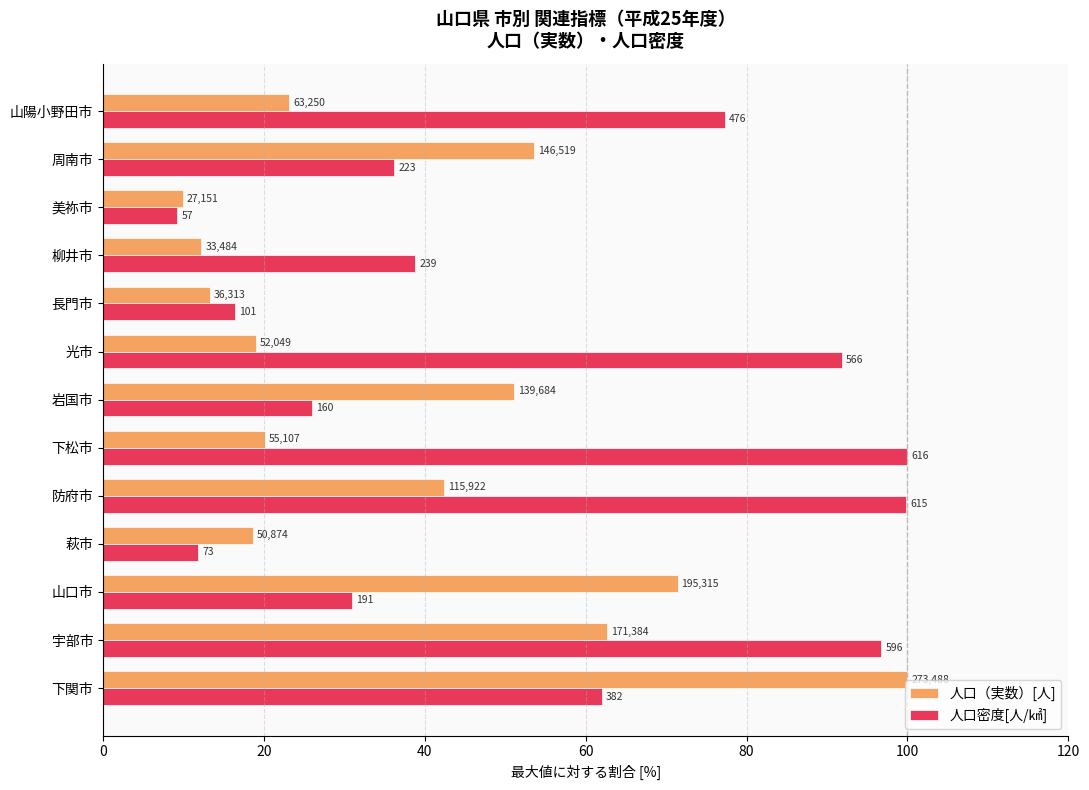

What are all the series names shown in the legend?

人口（実数）[人], 人口密度[人/㎢]